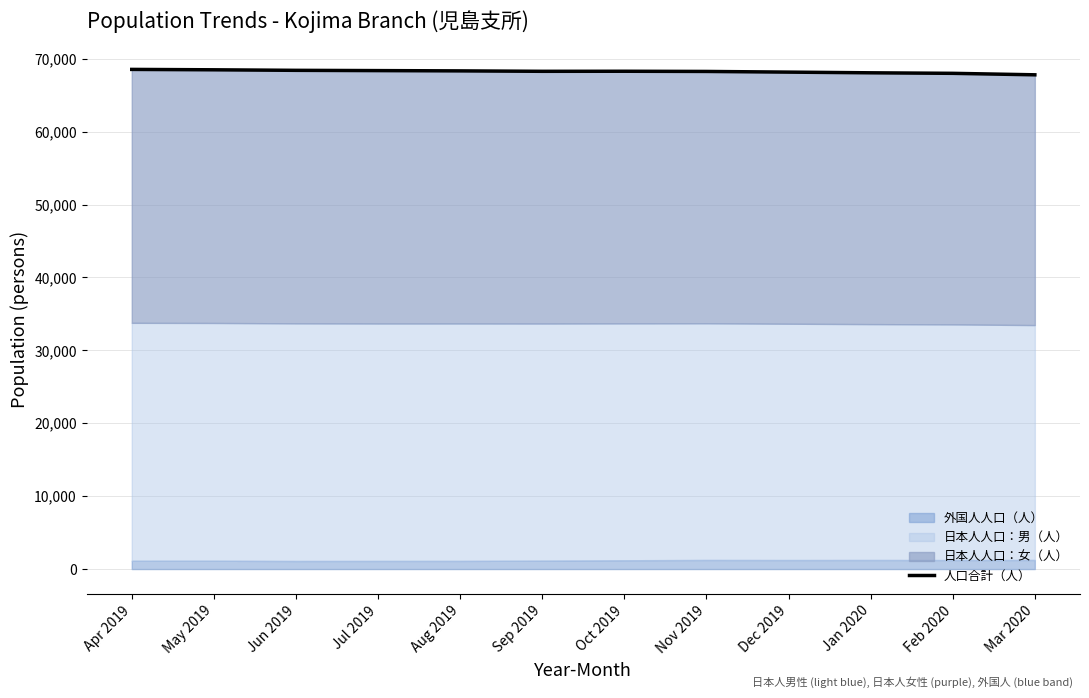

Reading right to left, list all the values displayed in this chart.

Mar 2020=67791	Feb 2020=67994	Jan 2020=68066	Dec 2019=68160	Nov 2019=68253	Oct 2019=68279	Sep 2019=68271	Aug 2019=68330	Jul 2019=68368	Jun 2019=68405	May 2019=68478	Apr 2019=68533